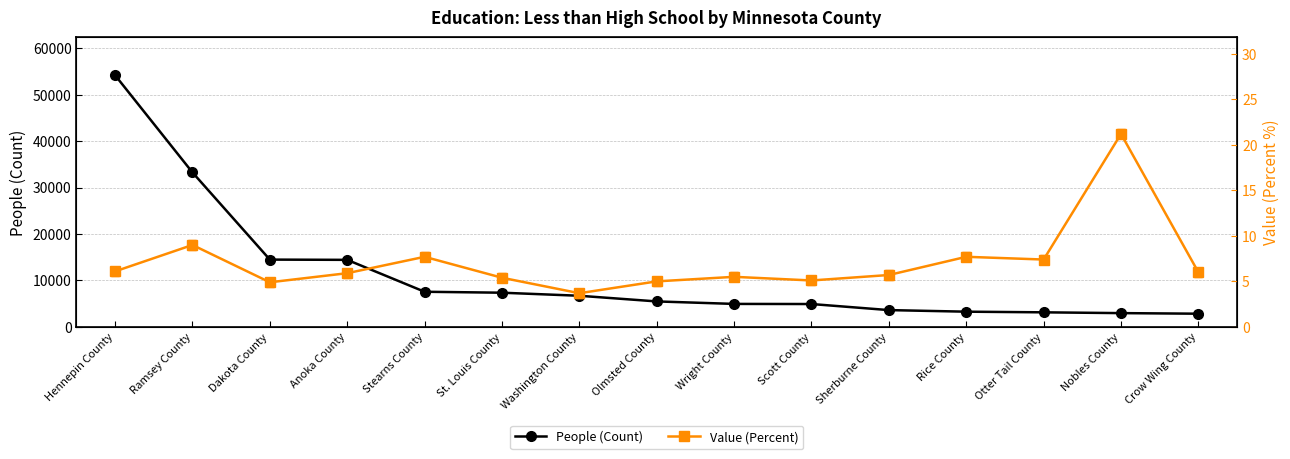

What is the sum of the People (Count) values at Nobles County and Wright County?

7911